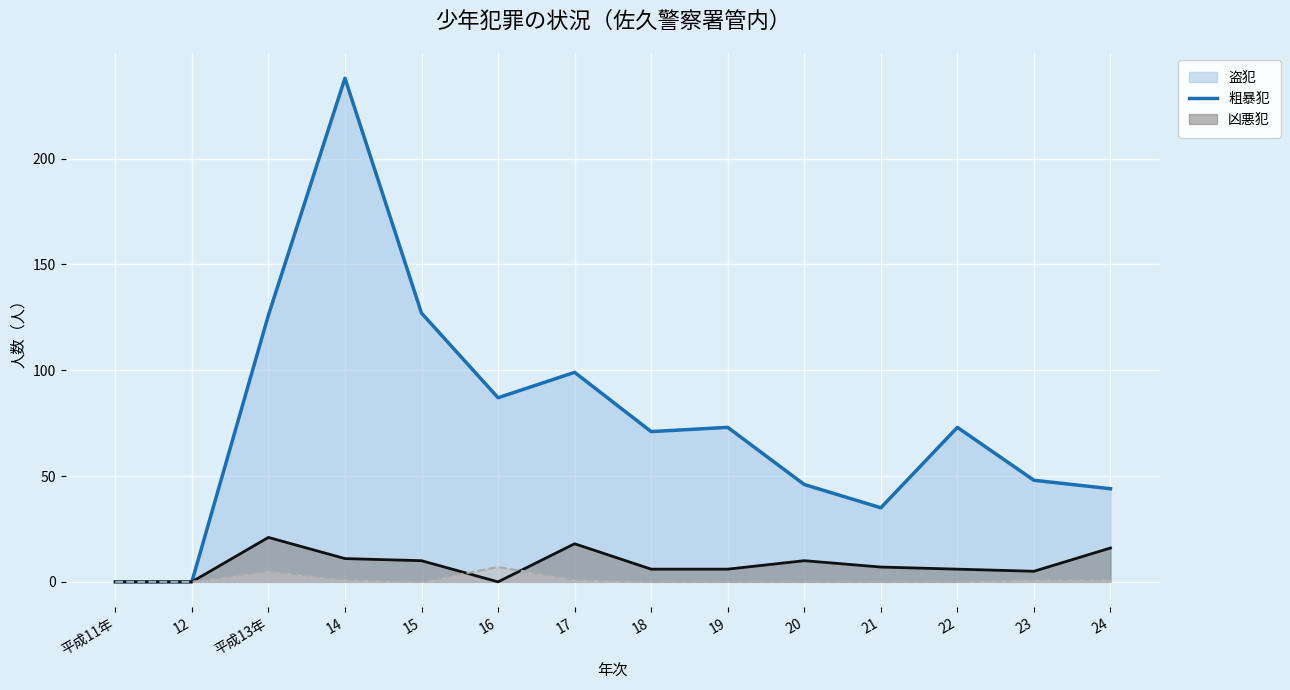

Reading right to left, what are all the values shown in this chart?

盗犯（線）: 44	48	73	35	46	73	71	99	87	127	238	126	0	0
粗暴犯（線）: 16	5	6	7	10	6	6	18	0	10	11	21	0	0
凶悪犯（線）: 1	1	0	0	0	0	0	1	7	0	1	5	0	0